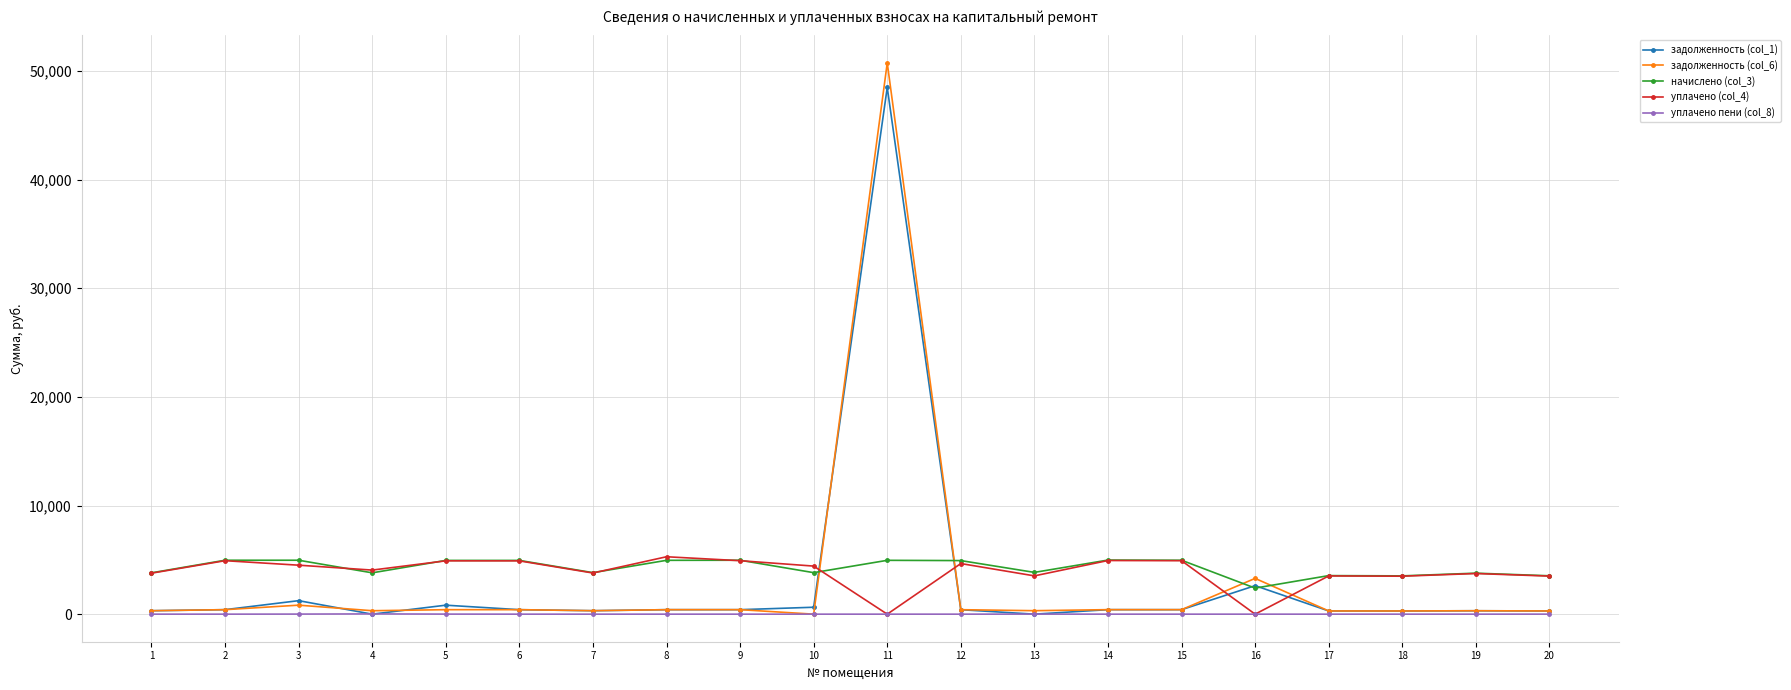

True or false: начислено (col_3) and уплачено пени (col_8) cross at least once.

False